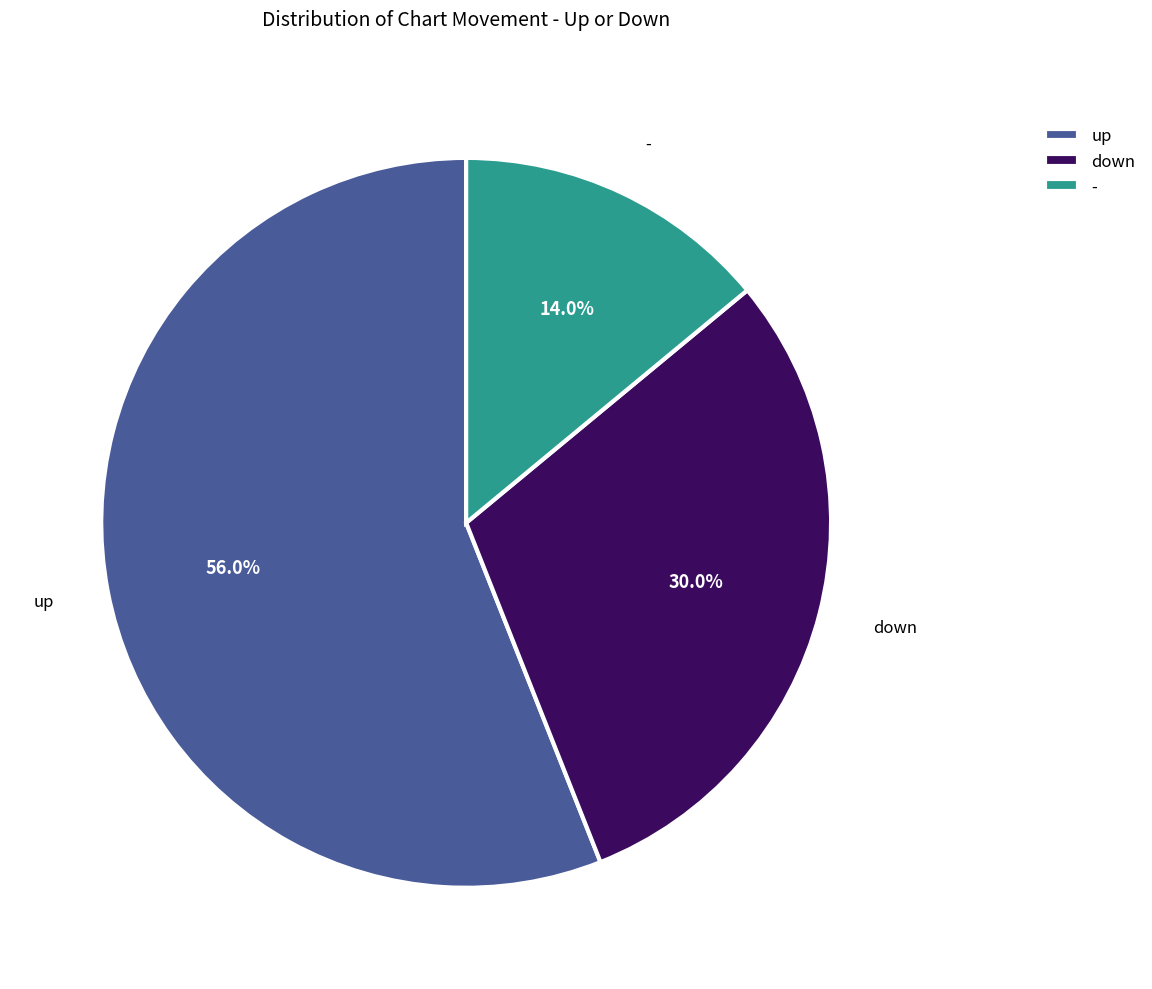

Which slice is the largest?

up